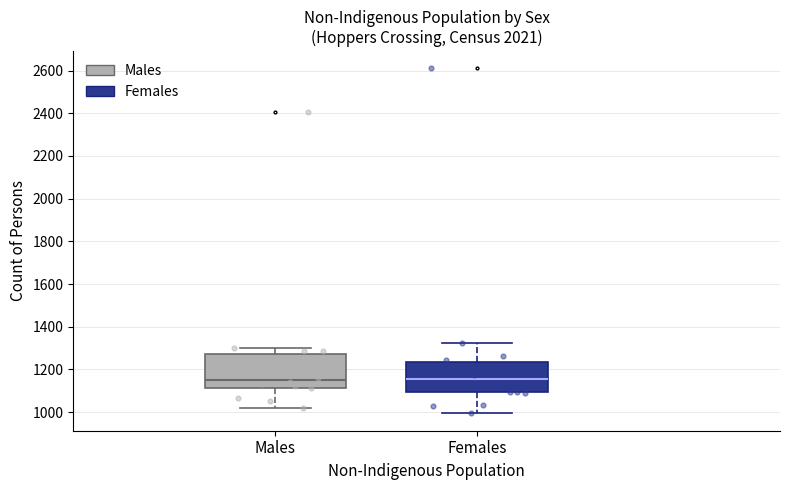

Reading left to right, read every box against the y-axis: the position of its median line, the range the box covers, and the ends of its whiskers. The values are not printed on the chart, so give them approximately, as read against the axis.

Males: median 1160, box 1120 to 1280, whiskers 1020 to 1300
Females: median 1160, box 1100 to 1240, whiskers 1000 to 1320